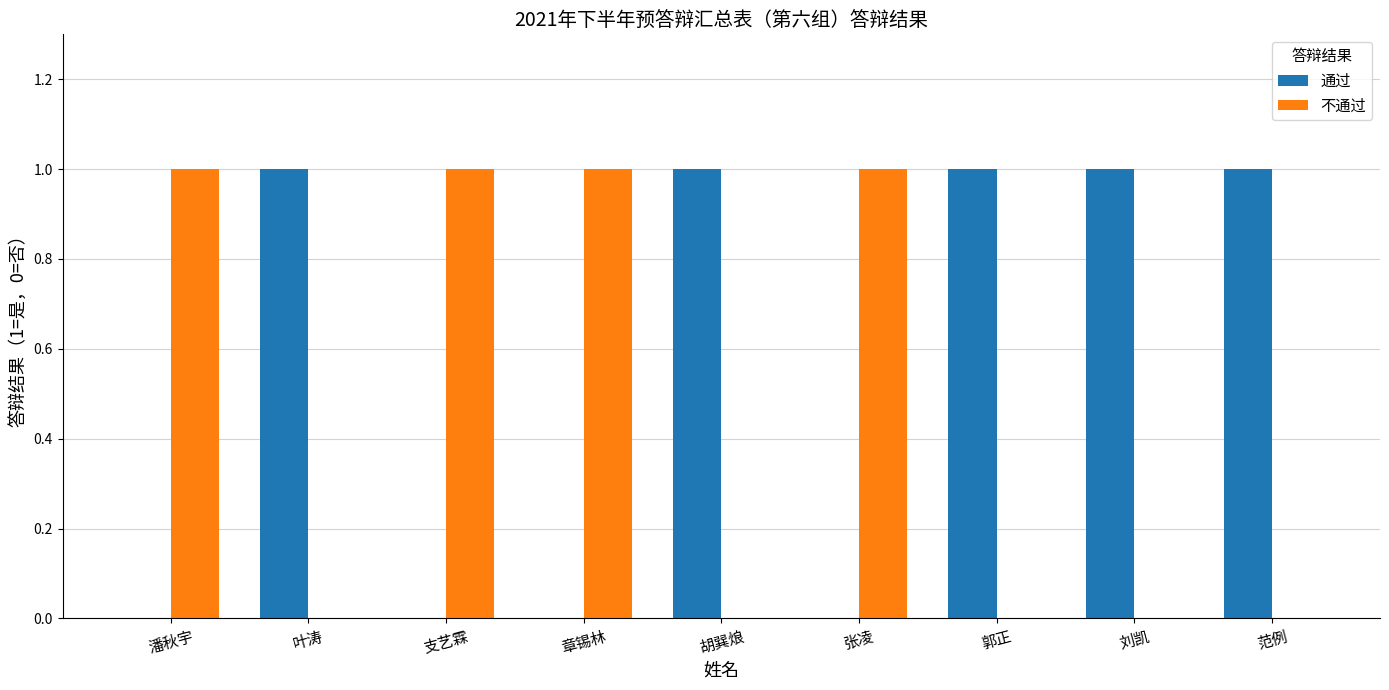

What are all the series names shown in the legend?

通过, 不通过